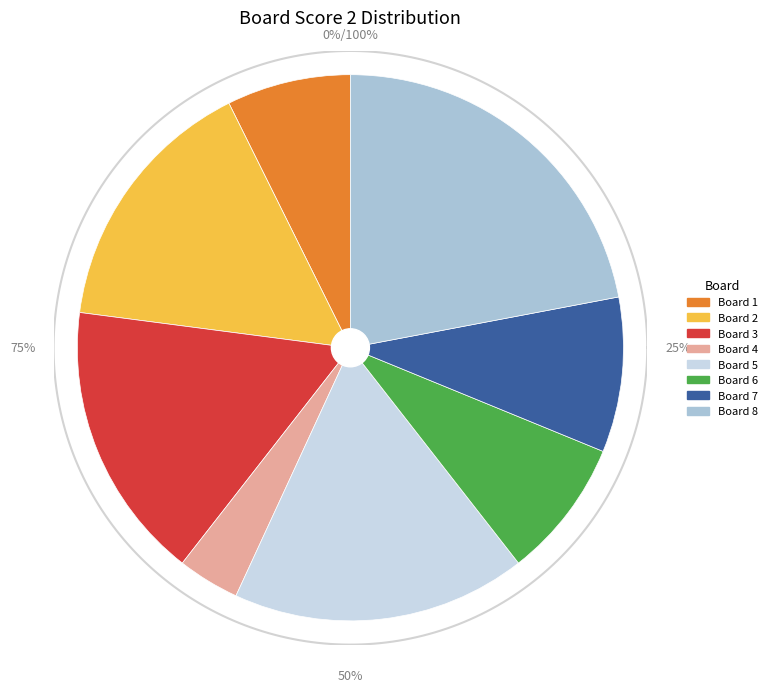

Combined, do 5 and 6 account for over 50%?

No